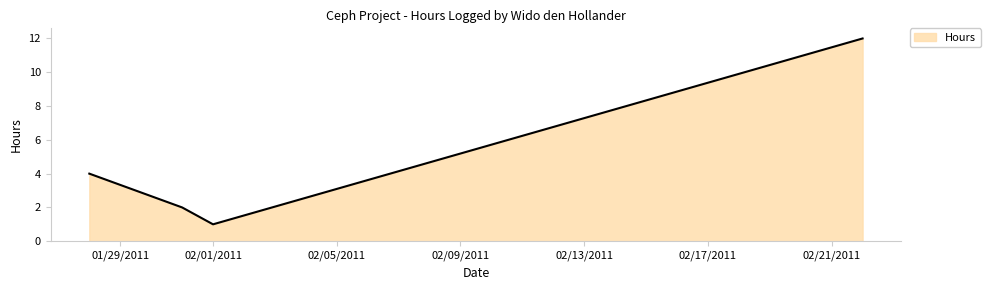

True or false: the data has more than 2 interior local peaks.

False